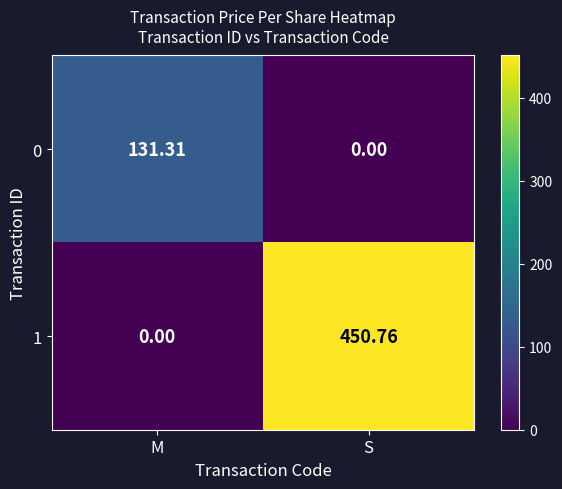

At how many categories does at least one series exceed 328?

1